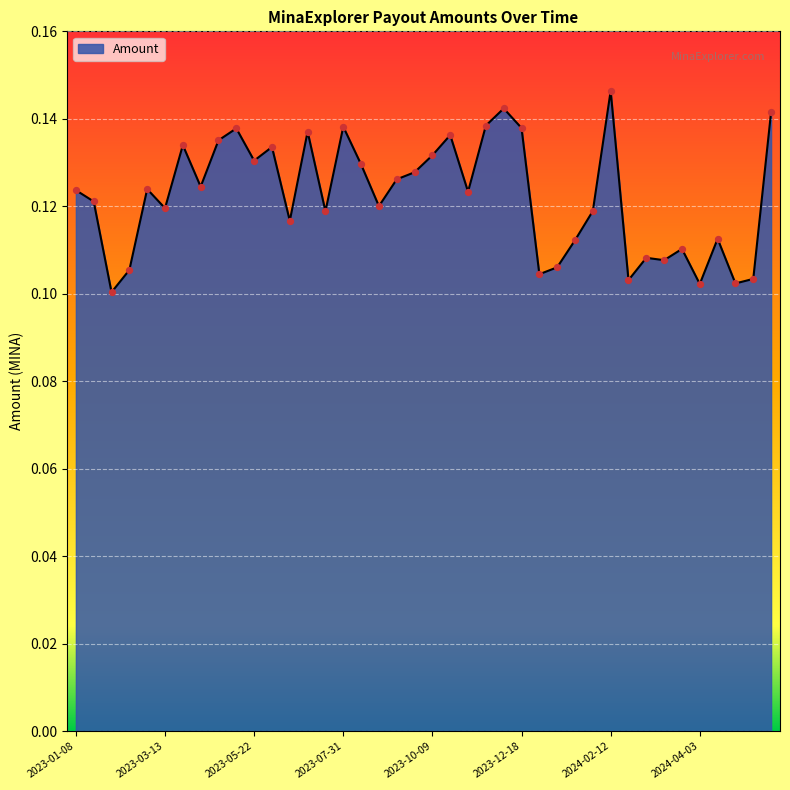

Is this an area chart (filled region under the line)?

Yes